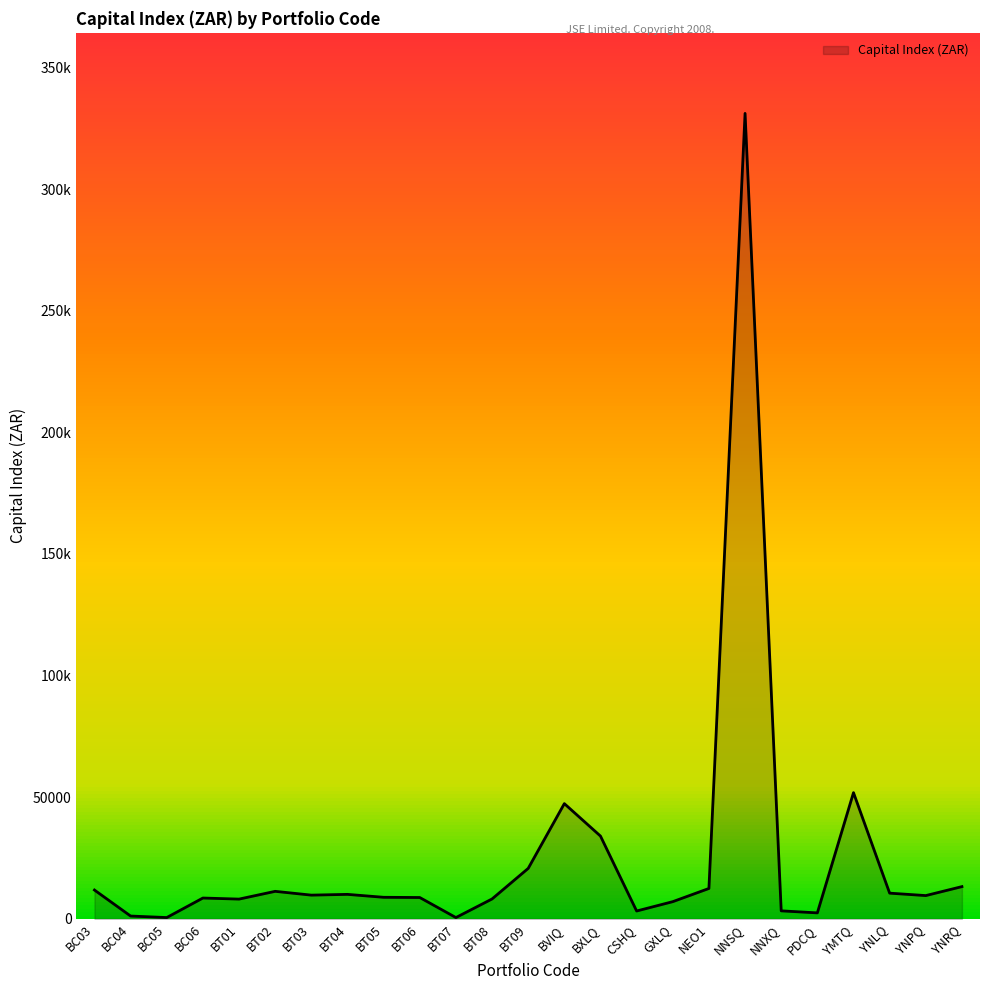

Where is the data nearest to the value 165823?

YMTQ